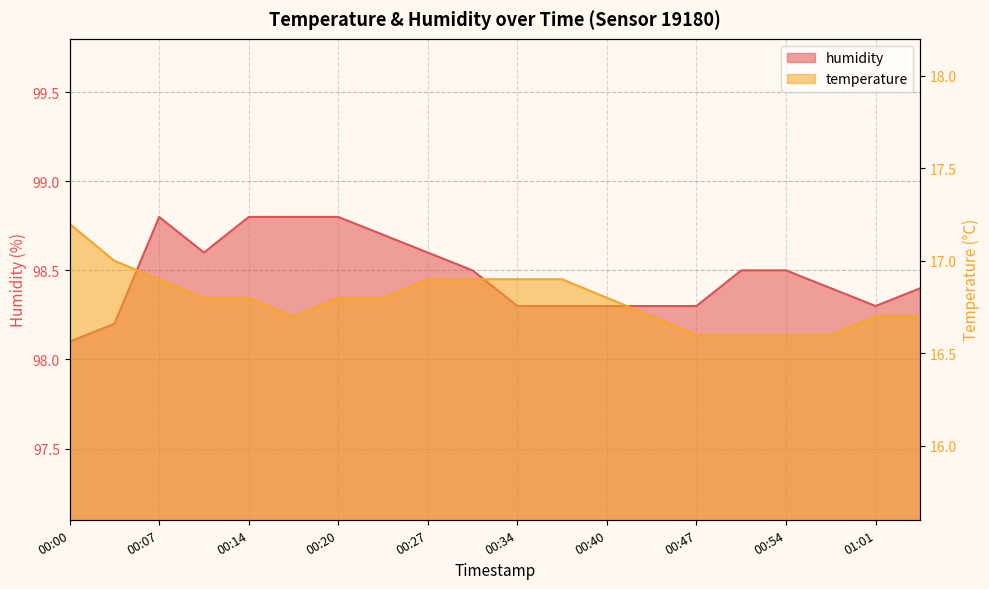

At which category is the sum across all series the highest?

00:07